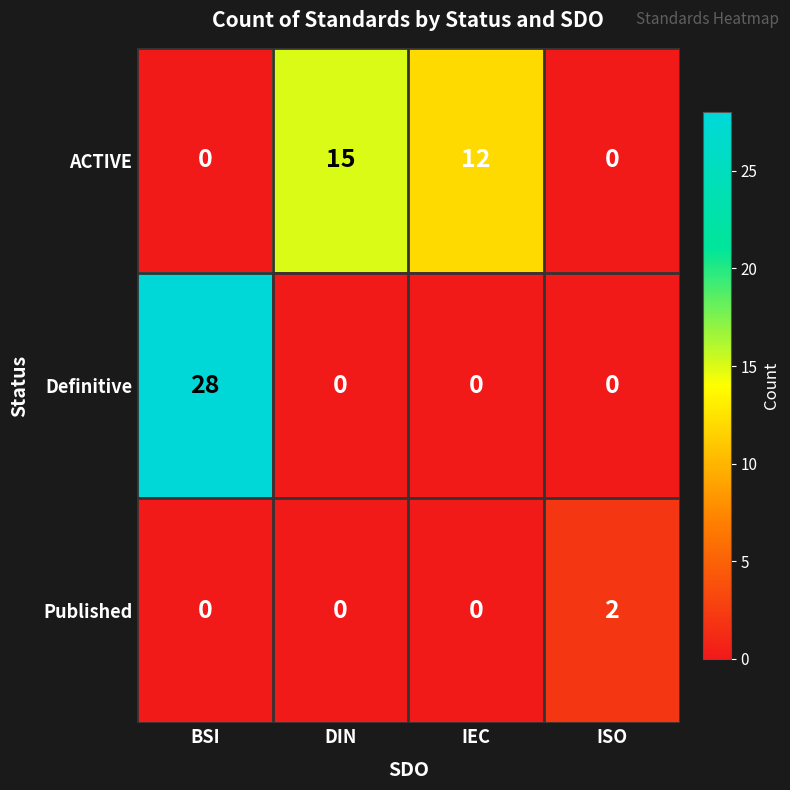

How many Published values are between 0 and 2?

4